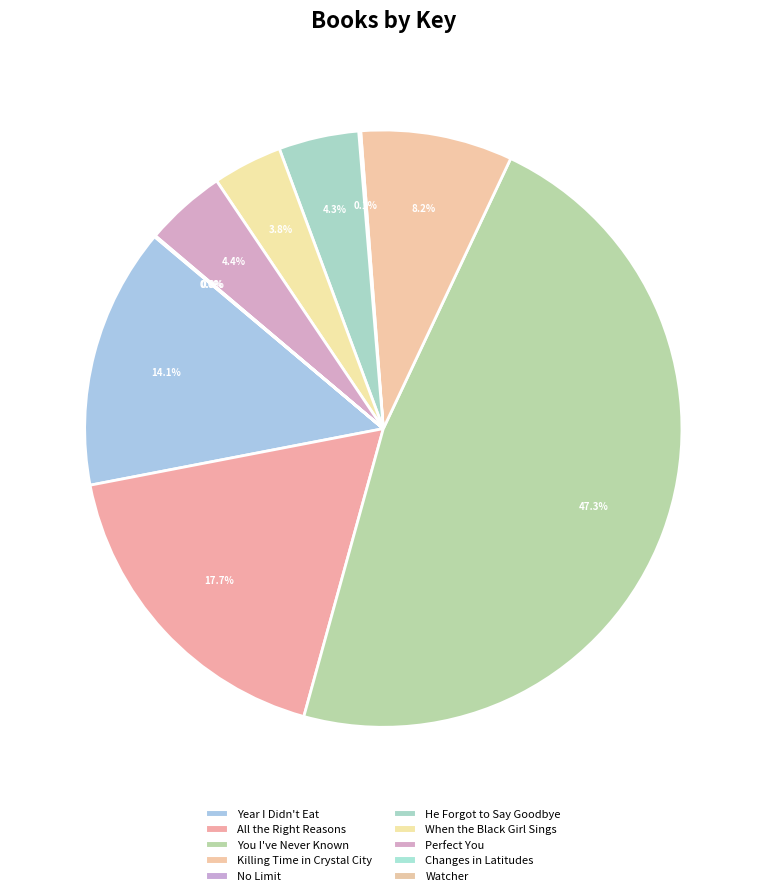

To the nearest percent, what is the average slice percentage?

10%